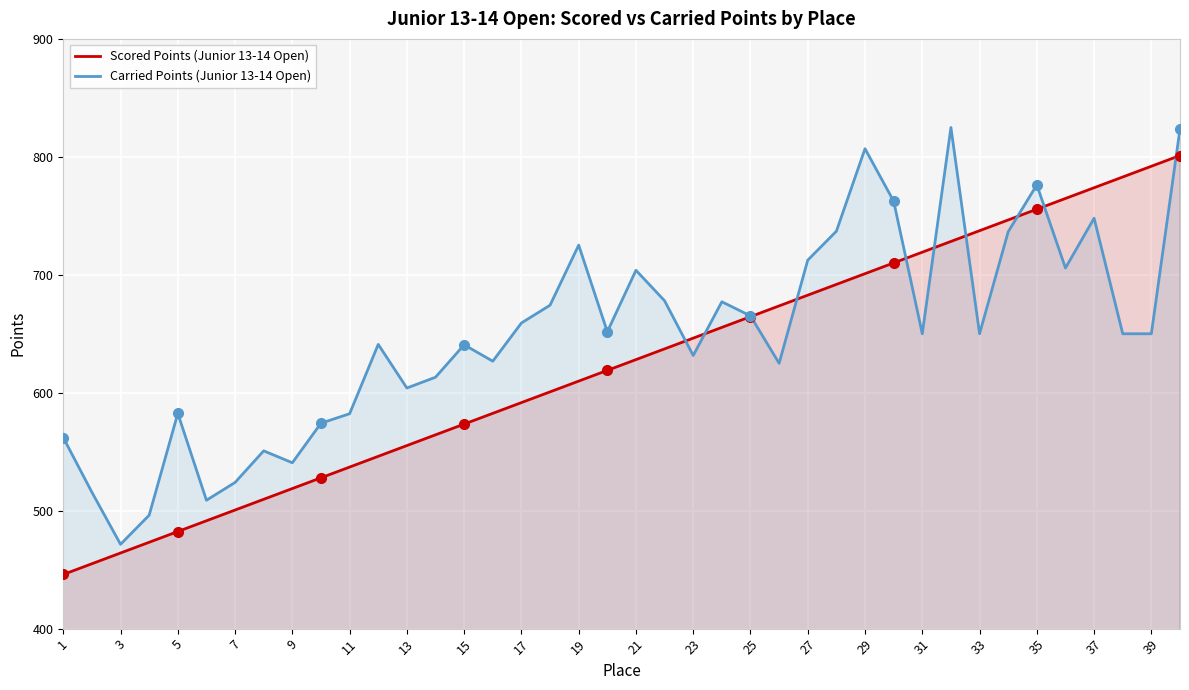

How many lines are shown in the chart?

2